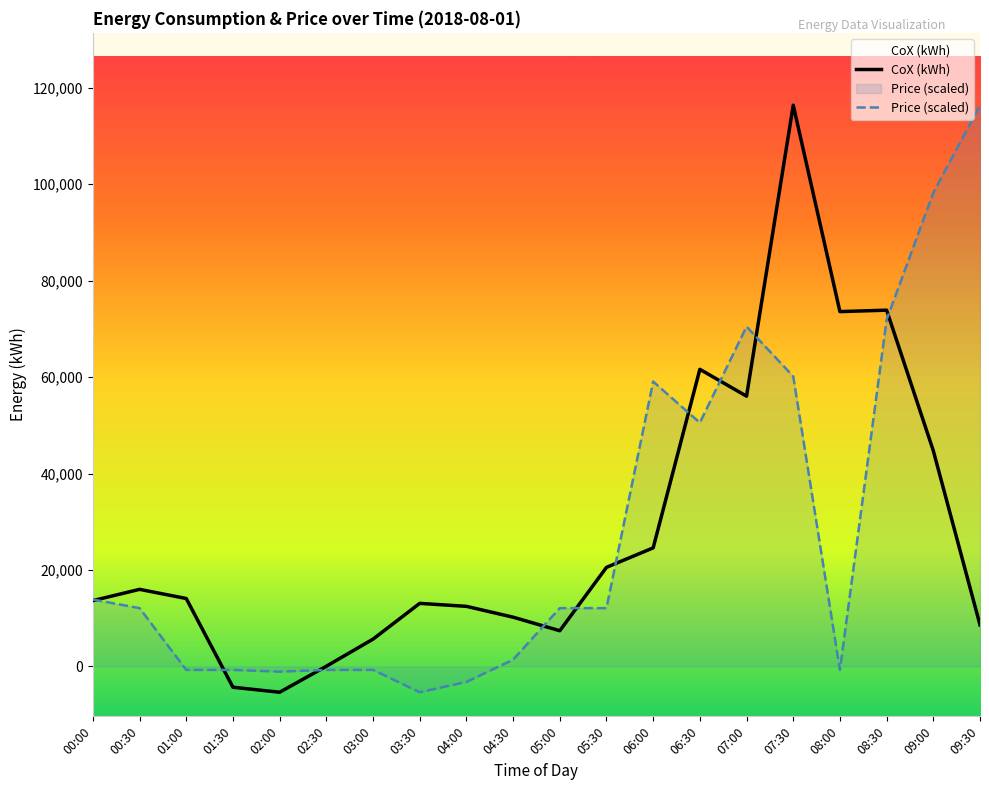

True or false: Price (scaled) has a value of 71896.8 at 08:30.

True